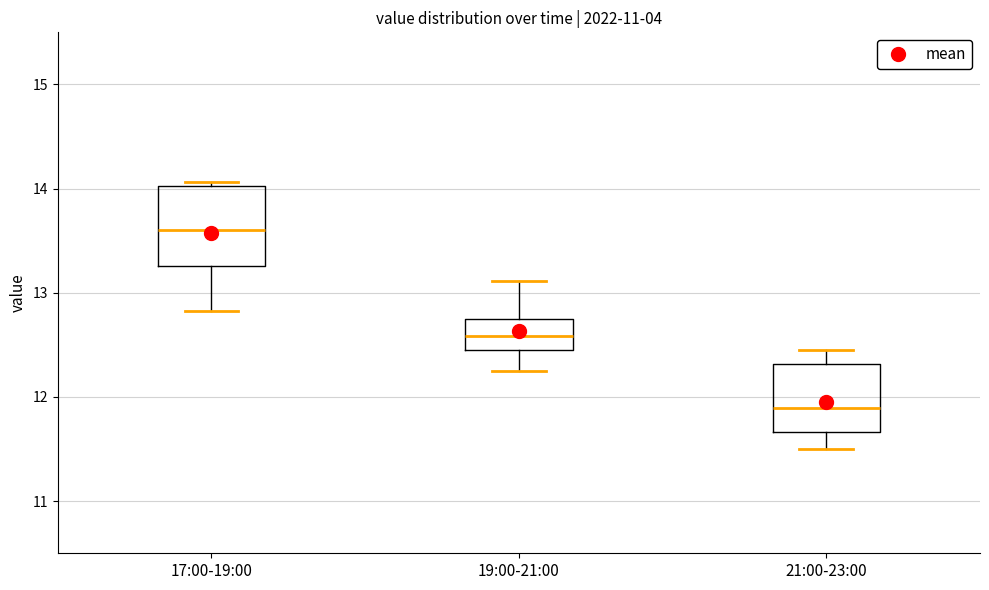

Reading left to right, read every box against the y-axis: the position of its median line, the range the box covers, and the ends of its whiskers. The values are not printed on the chart, so give them approximately, as read against the axis.

17:00-19:00: median 13.6, box 13.3 to 14.0, whiskers 12.8 to 14.1
19:00-21:00: median 12.6, box 12.4 to 12.7, whiskers 12.3 to 13.1
21:00-23:00: median 11.9, box 11.7 to 12.3, whiskers 11.5 to 12.5